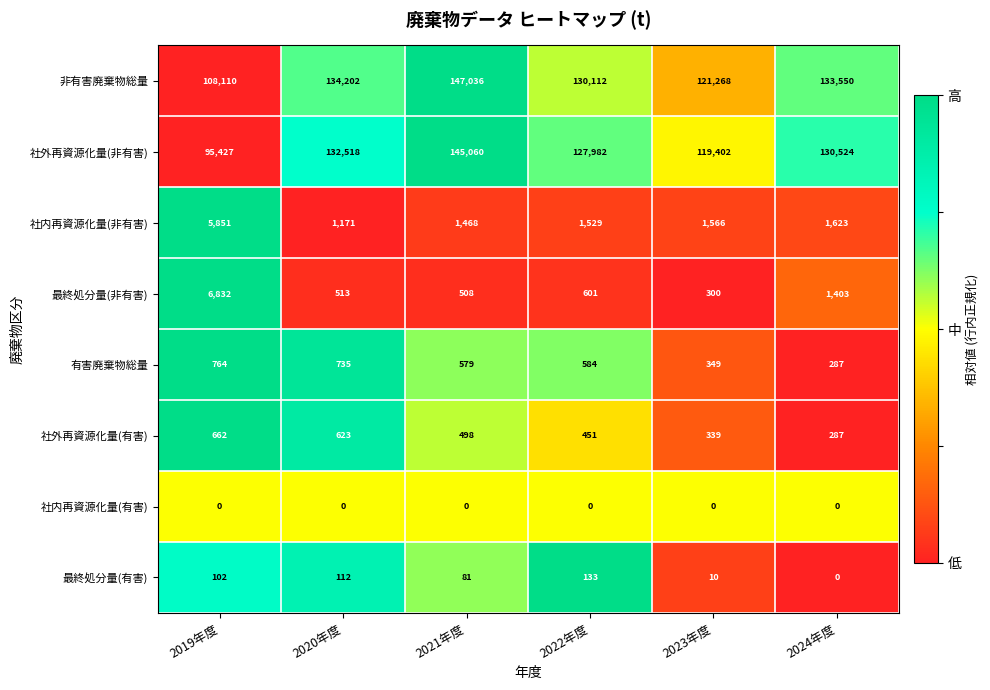

What is the total value across all series at 2024年度?

267674